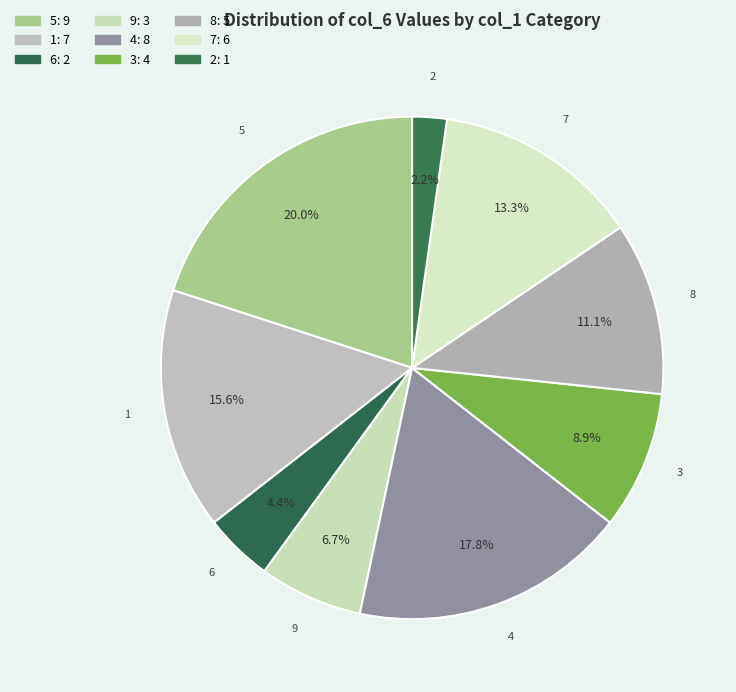

Which category has the smallest portion of the pie?

2